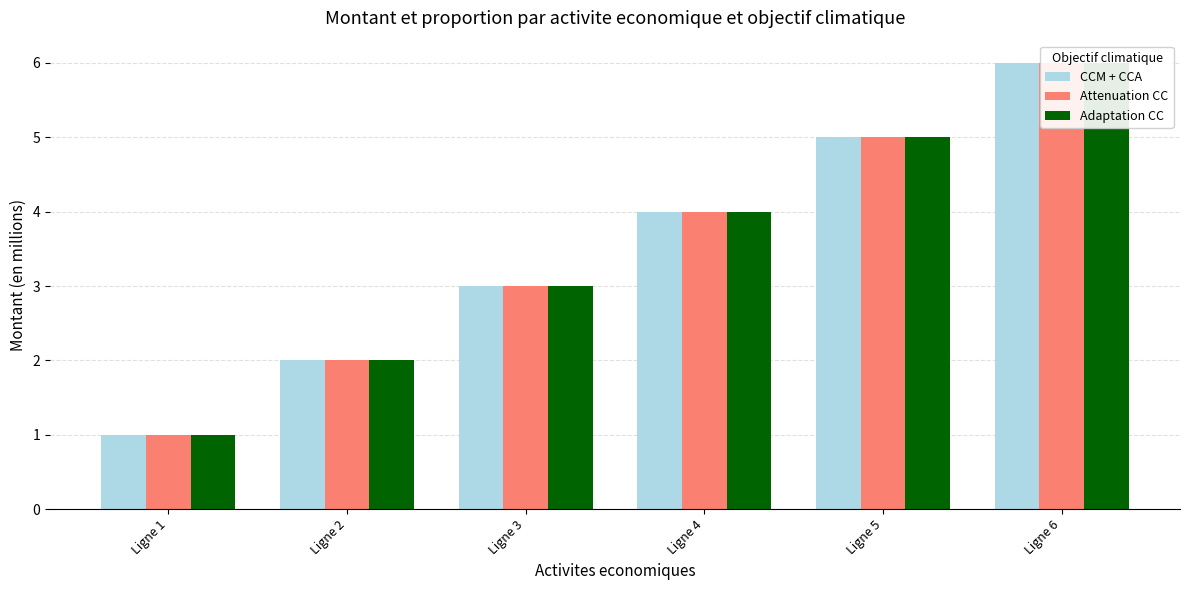

Reading right to left, what are all the values shown in this chart?

CCM + CCA: 6	5	4	3	2	1
Attenuation CC: 6	5	4	3	2	1
Adaptation CC: 6	5	4	3	2	1